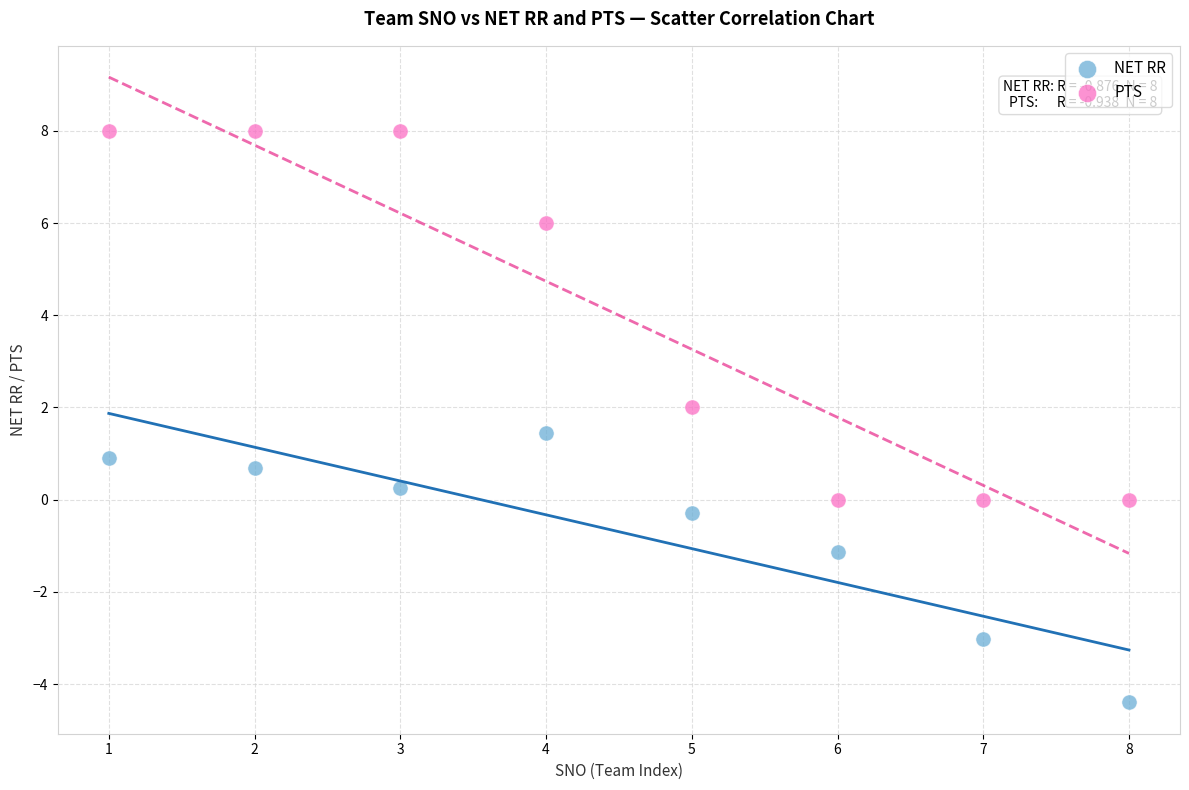

What are all the series names shown in the legend?

NET RR, PTS